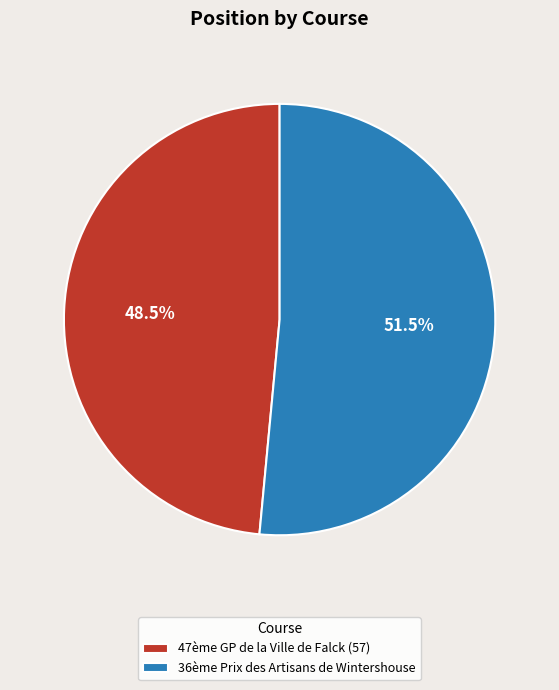

To the nearest percent, what is the difference between the largest and smallest slice percentages?

3%